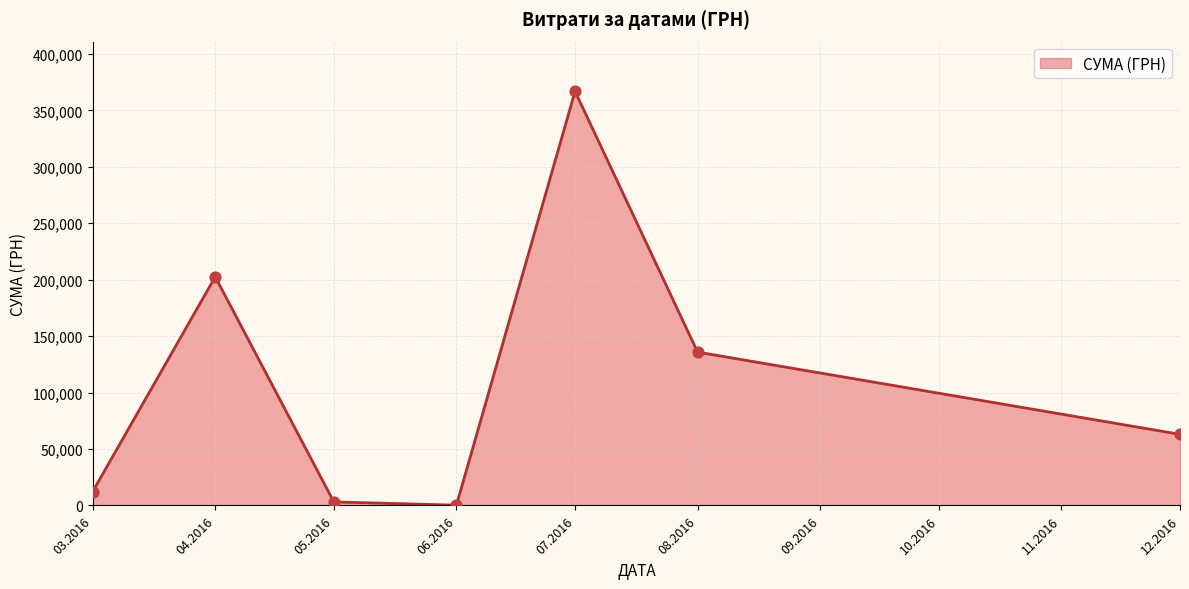

What is the change in value from 04.2016 to 07.2016?

+164356.1